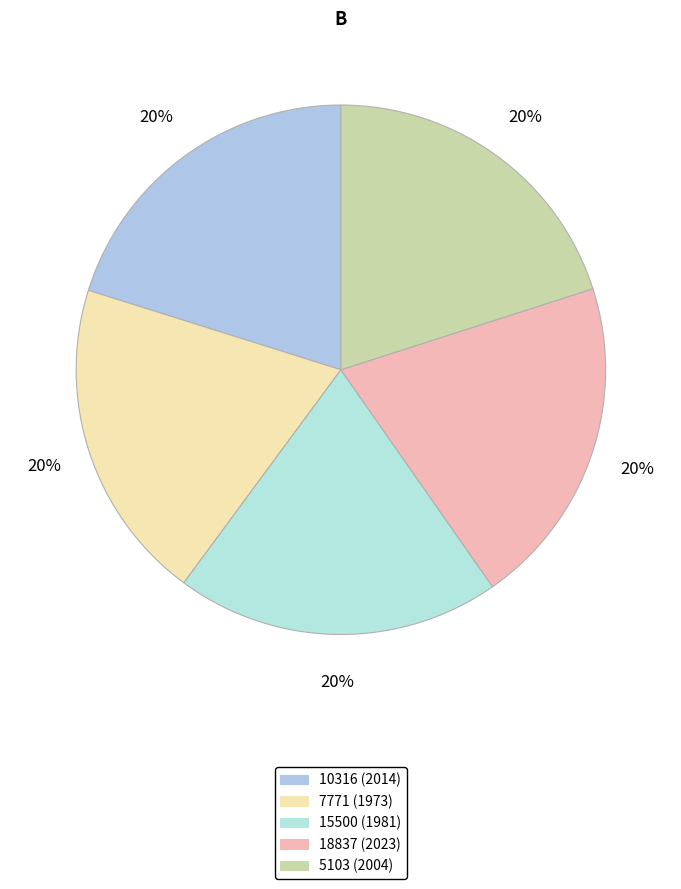

What is the change in value from 15500 to 5103?

+23